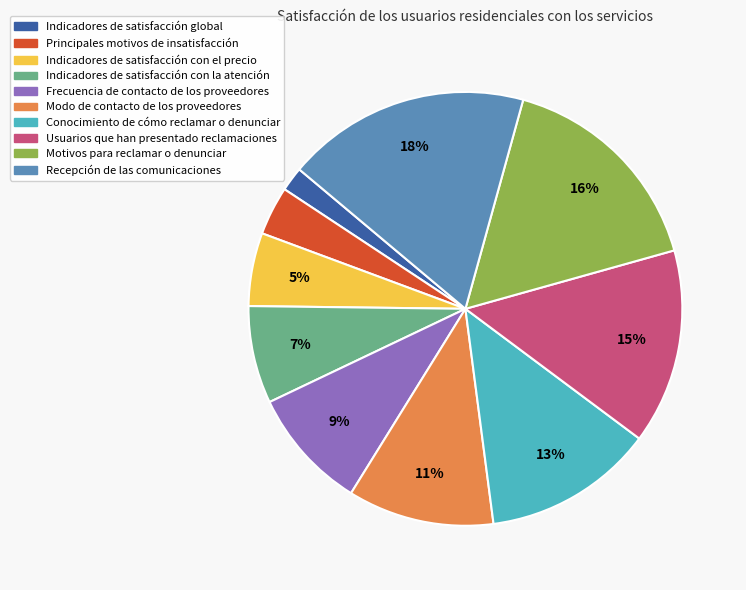

Which has a higher value, Usuarios que han presentado reclamaciones or Indicadores de satisfacción con la atención?

Usuarios que han presentado reclamaciones